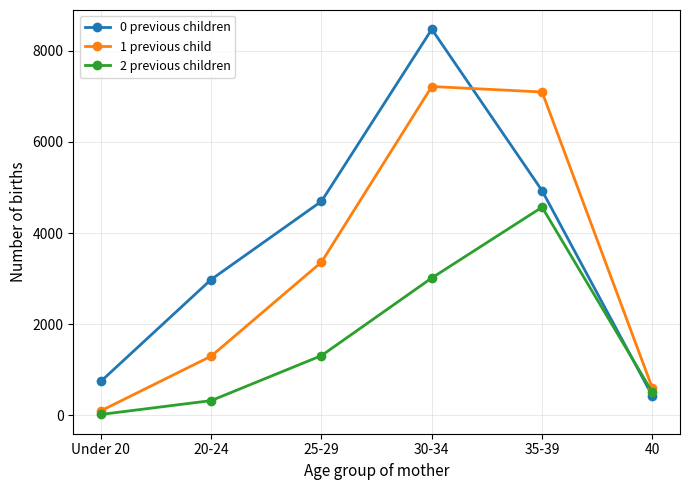

Reading left to right, extract all data points from this chart.

0 previous children: Under 20=744	20-24=2980	25-29=4697	30-34=8474	35-39=4930	40=422
1 previous child: Under 20=96	20-24=1297	25-29=3361	30-34=7217	35-39=7097	40=592
2 previous children: Under 20=17	20-24=321	25-29=1309	30-34=3014	35-39=4568	40=501